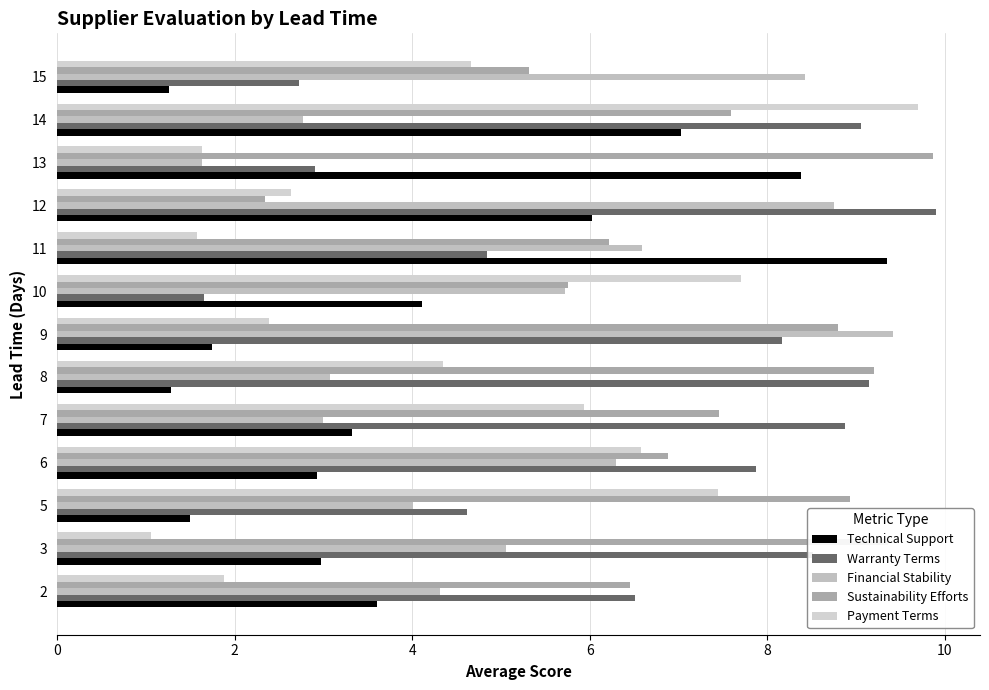

What value does the Sustainability Efforts series have at 10?

5.8